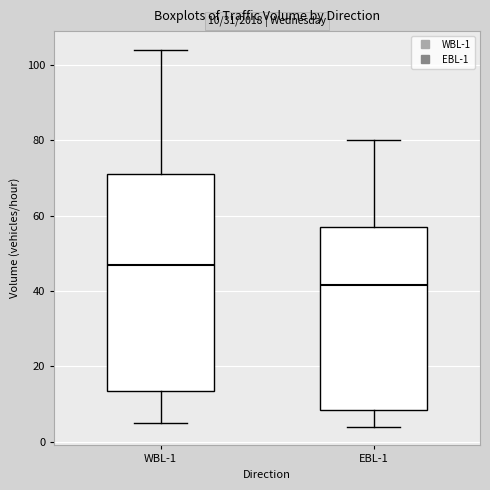

Which box has the lowest median line?

EBL-1